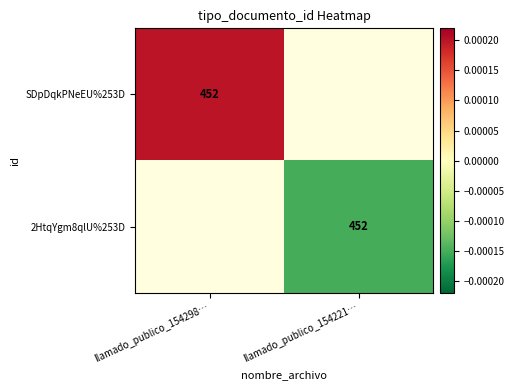

At how many categories does at least one series exceed 0?

1